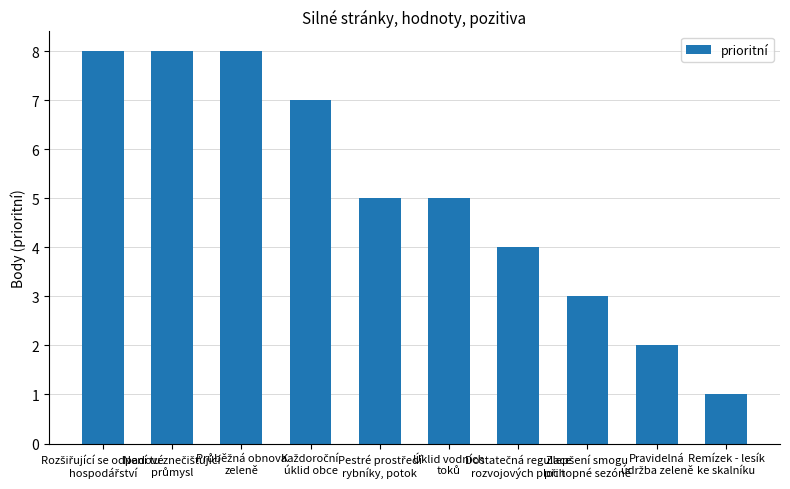

Are the bars grouped side by side (vs. stacked)?

No